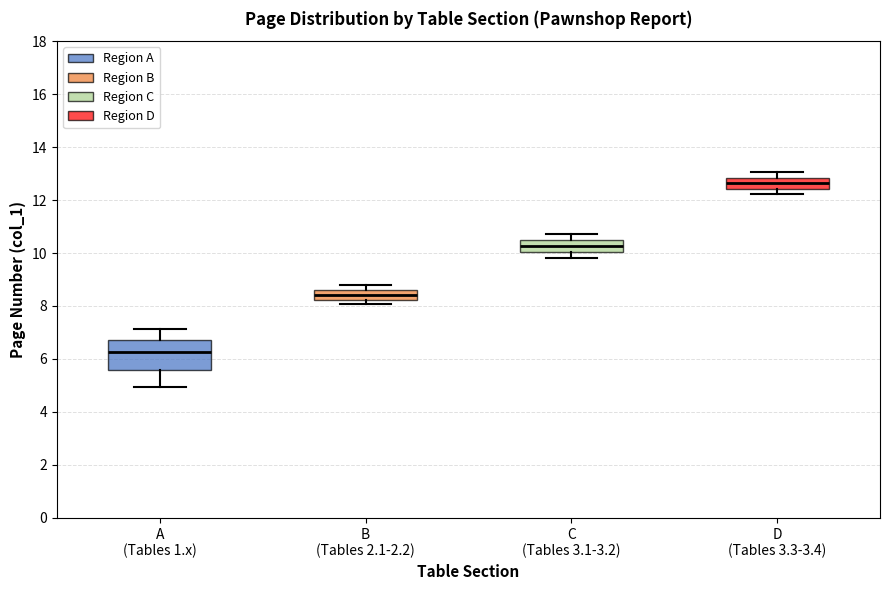

Reading left to right, read every box against the y-axis: the position of its median line, the range the box covers, and the ends of its whiskers. The values are not printed on the chart, so give them approximately, as read against the axis.

A (Tables 1.x): median 6.2, box 5.6 to 6.8, whiskers 5.0 to 7.2
B (Tables 2.1-2.2): median 8.4, box 8.2 to 8.6, whiskers 8.0 to 8.8
C (Tables 3.1-3.2): median 10.2, box 10.0 to 10.4, whiskers 9.8 to 10.8
D (Tables 3.3-3.4): median 12.6, box 12.4 to 12.8, whiskers 12.2 to 13.0